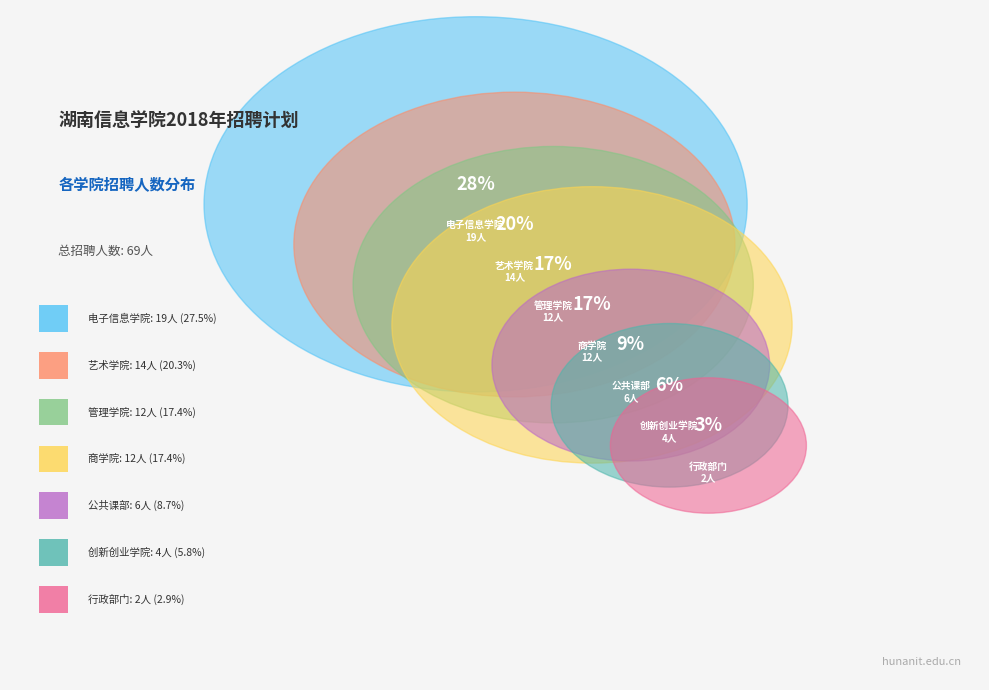

Does 行政部门 account for over 50% of the chart?

No